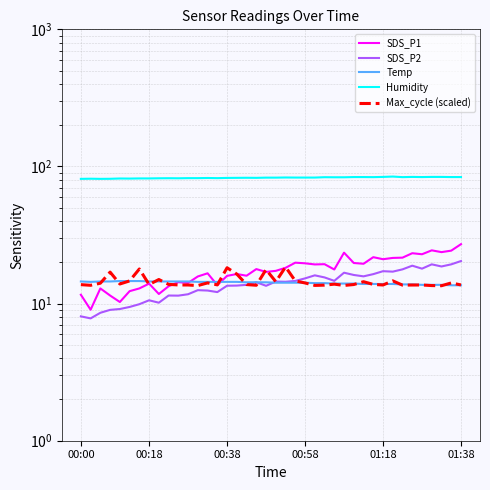

What is the spread (max minus min) of values at 00:18?

73.6